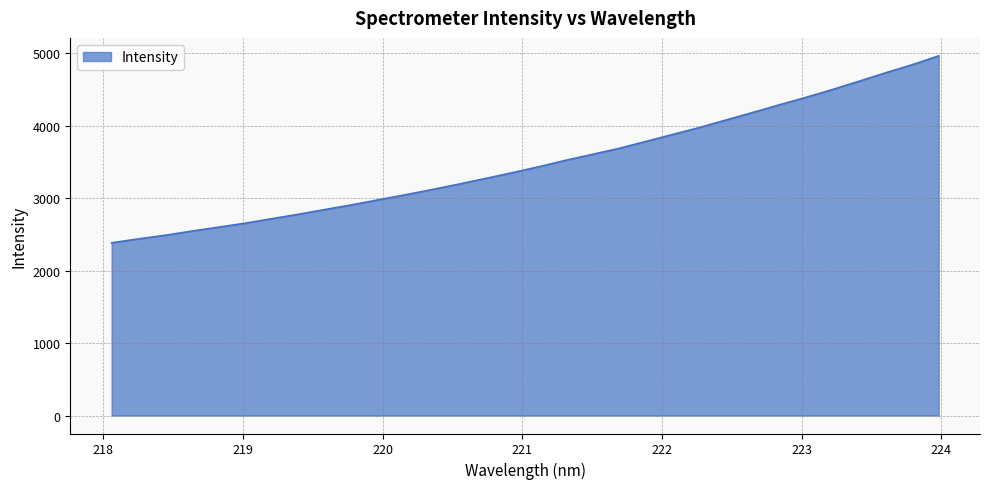

What is the difference between the maximum and minimum values?

2578.9